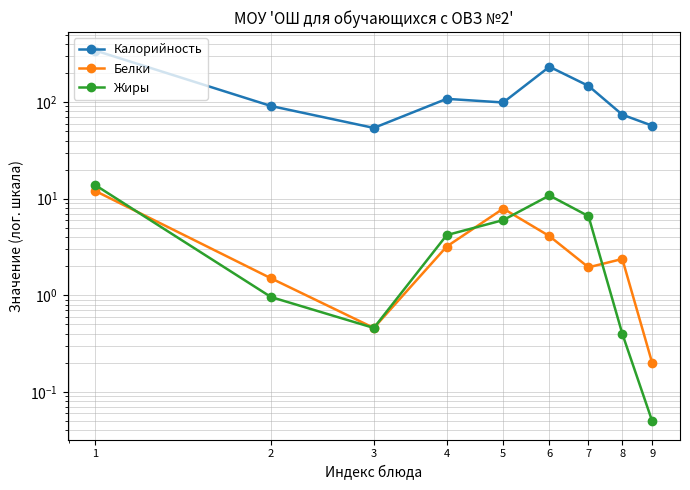

How many data points in Жиры are above 4?

5